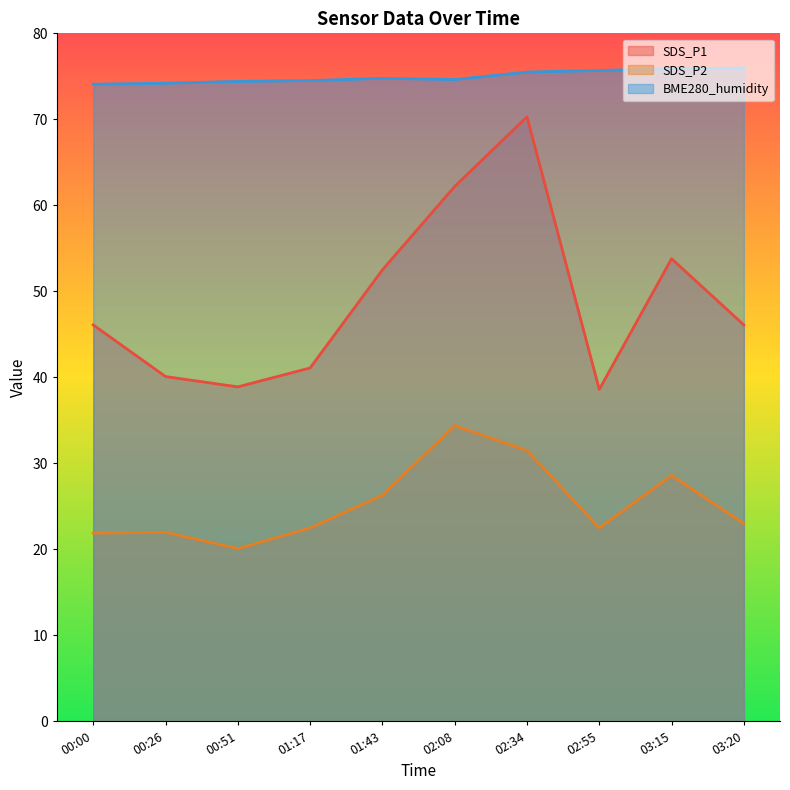

What are all the series names shown in the legend?

SDS_P1, SDS_P2, BME280_humidity